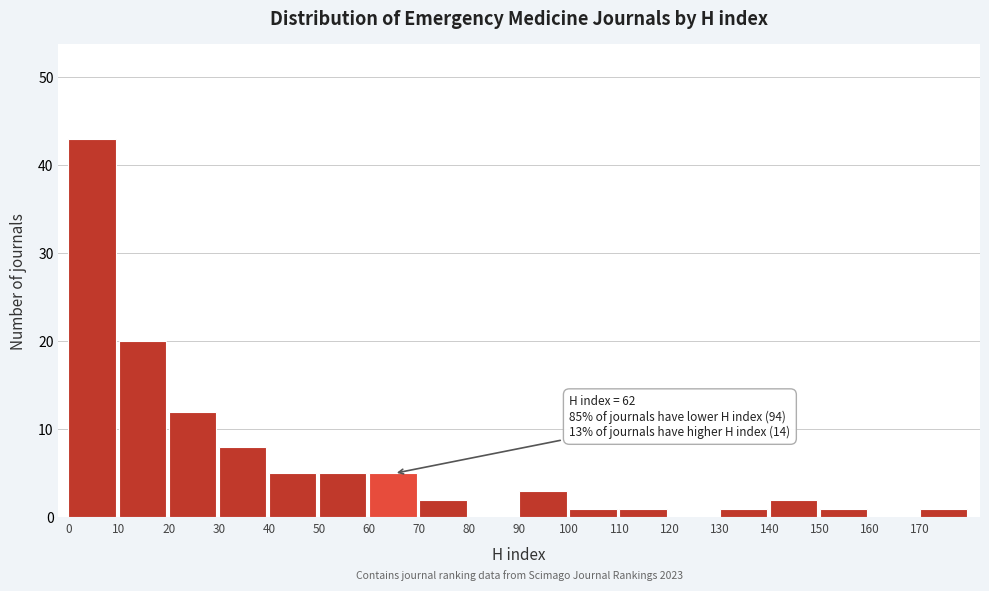

Which range on the x-axis has the tallest bar?

0 to 10